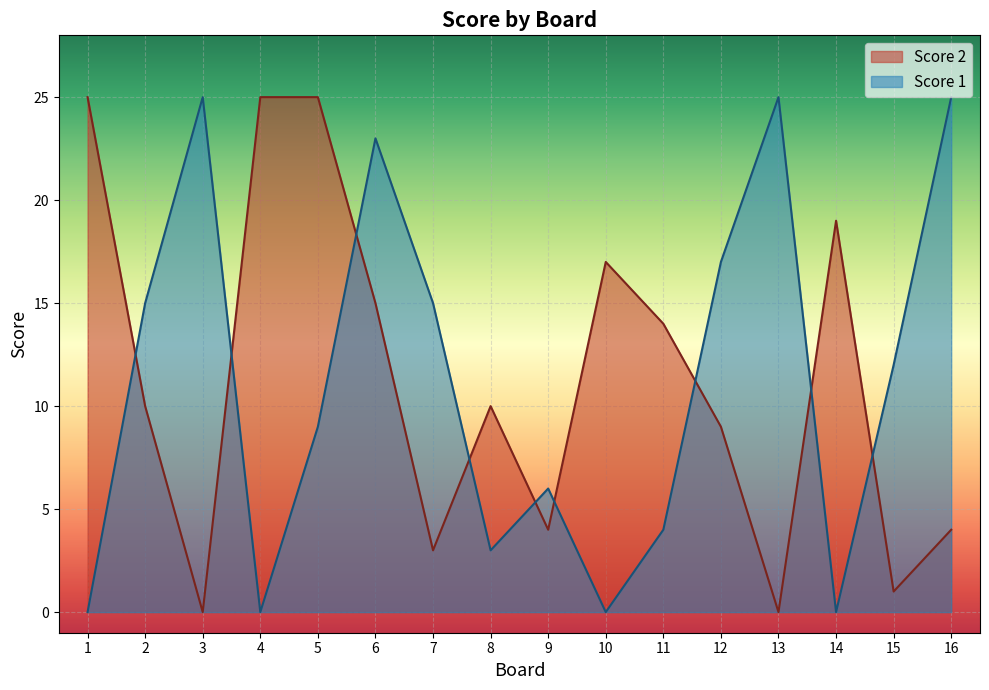

What is the average value of the Score 2 series?

11